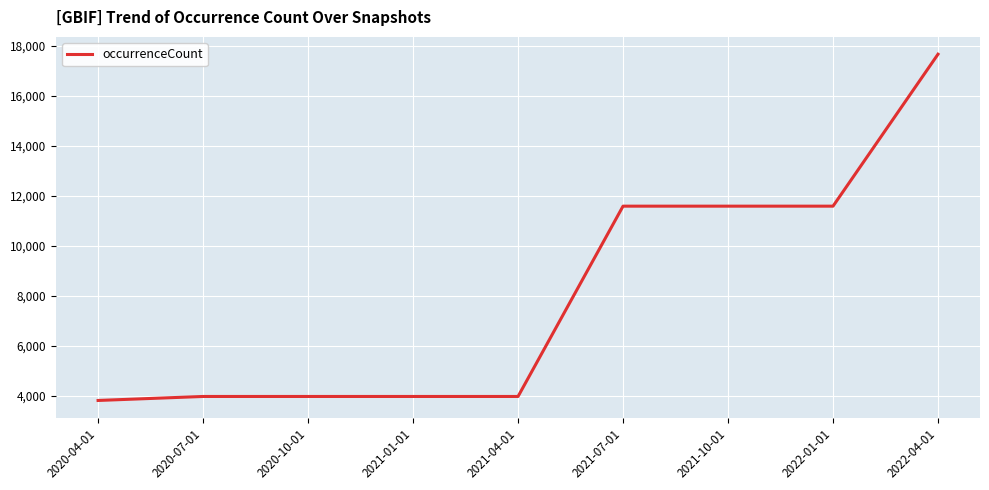

Is it true that the value at 2021-07-01 is 11590?

True